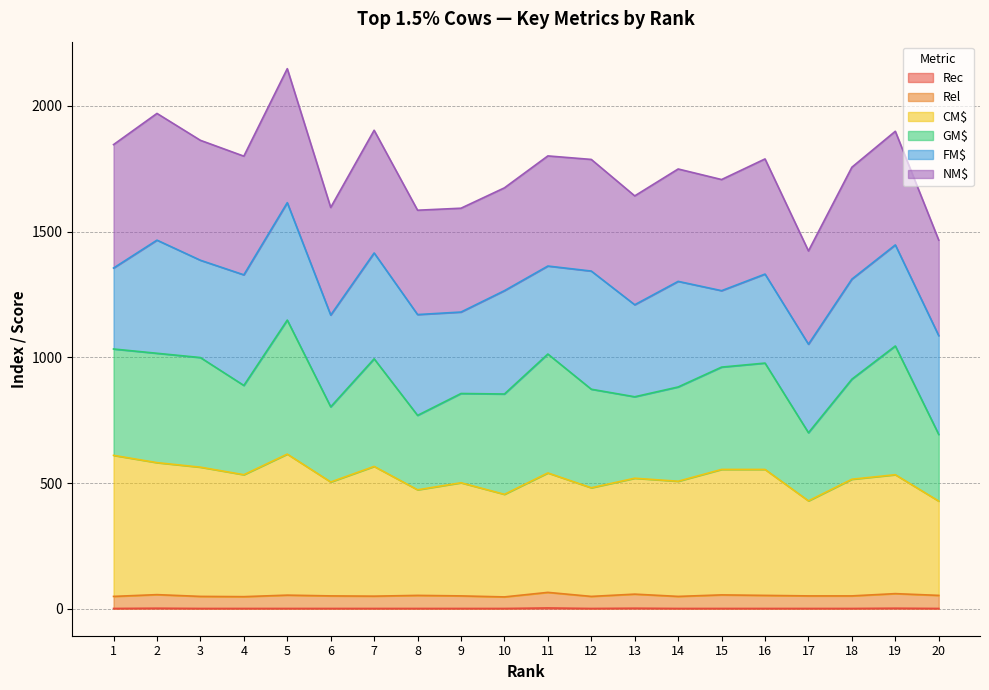

True or false: Rel has a value of 94 at 8.

False